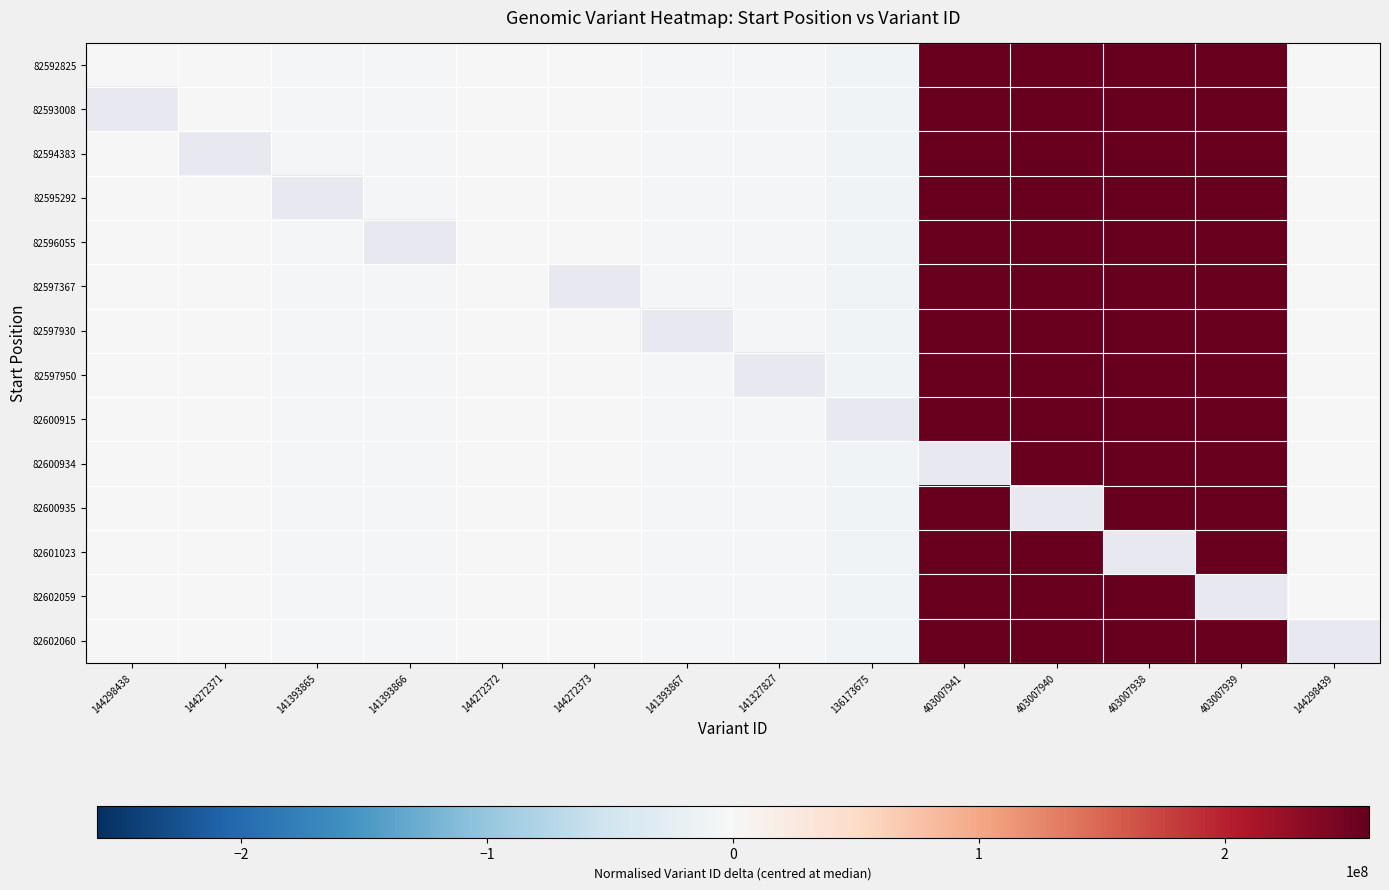

Is it true that 82595292 equals 258735569.0 at 403007941?

True